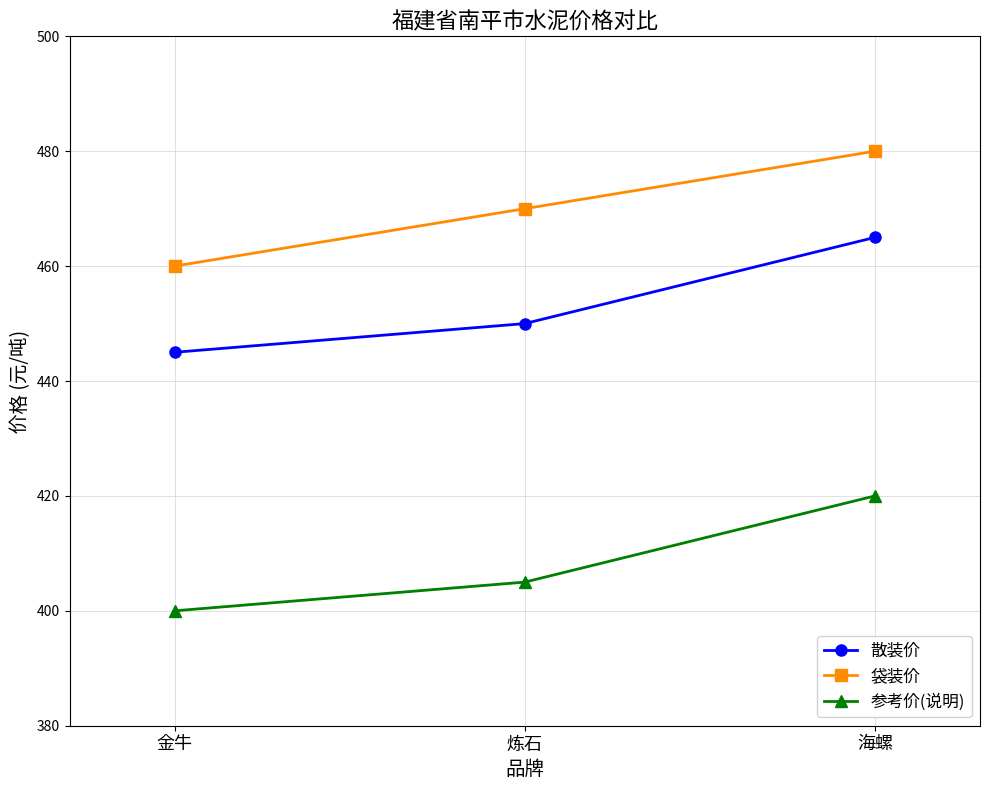

What is the value of the 参考价(说明) point at the 3rd from the left?

420